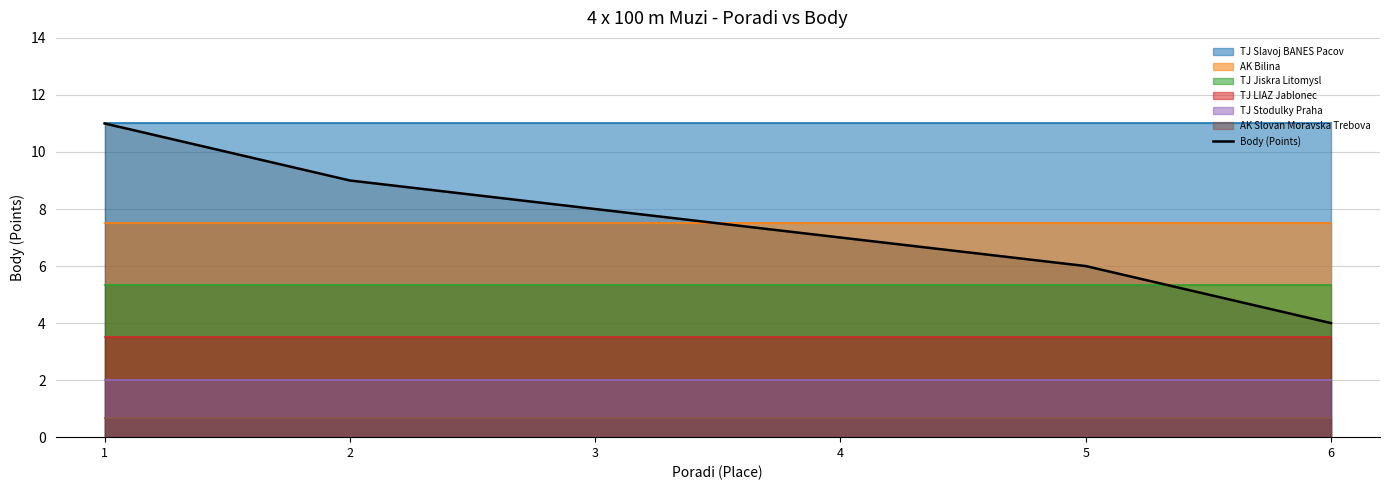

True or false: there are more than 0 points higher than both neighbors.

False